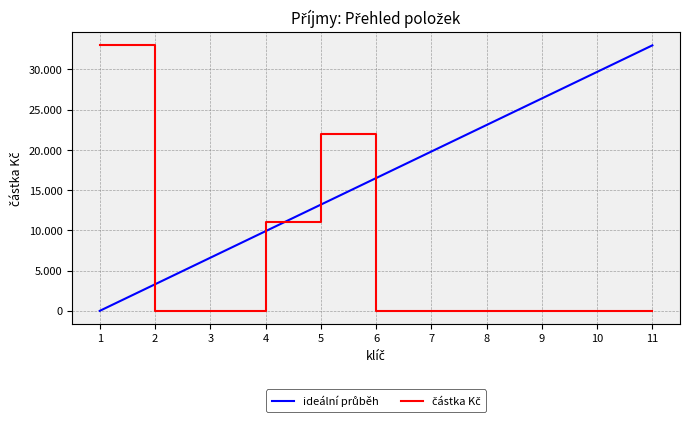

Does the chart have visible grid lines?

Yes